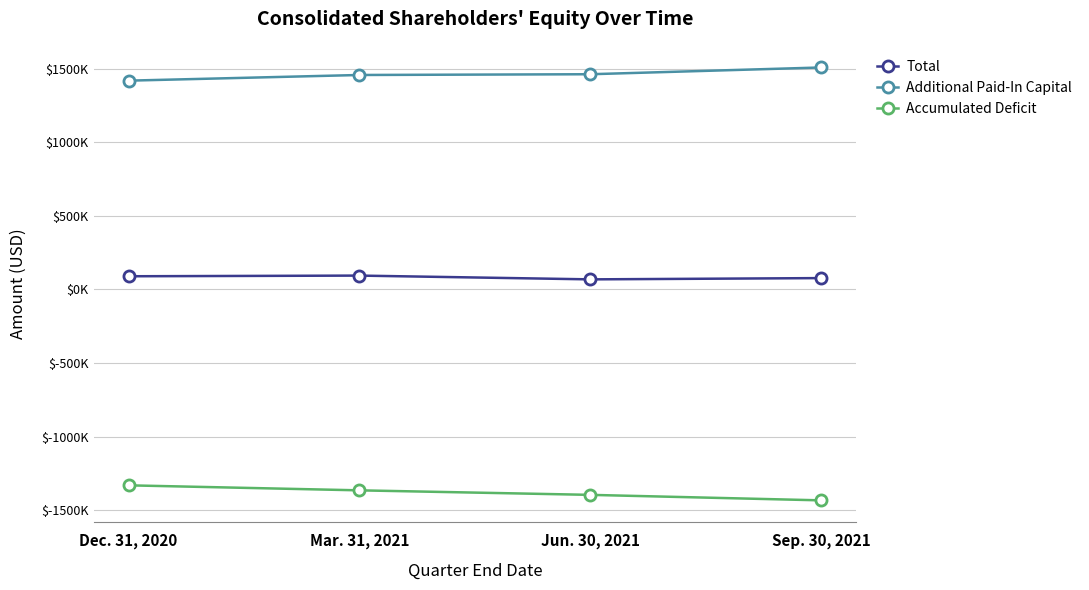

What is the difference between the Additional Paid-In Capital values at Sep. 30, 2021 and Mar. 31, 2021?

51028